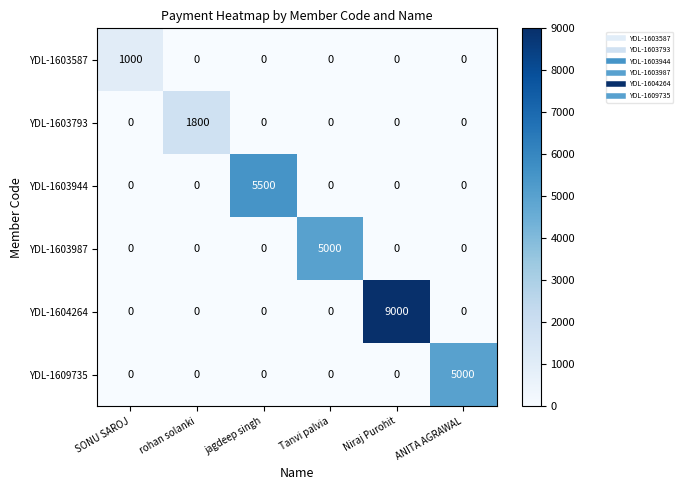

What is the difference between the YDL-1603987 values at Tanvi palvia and jagdeep singh?

5000